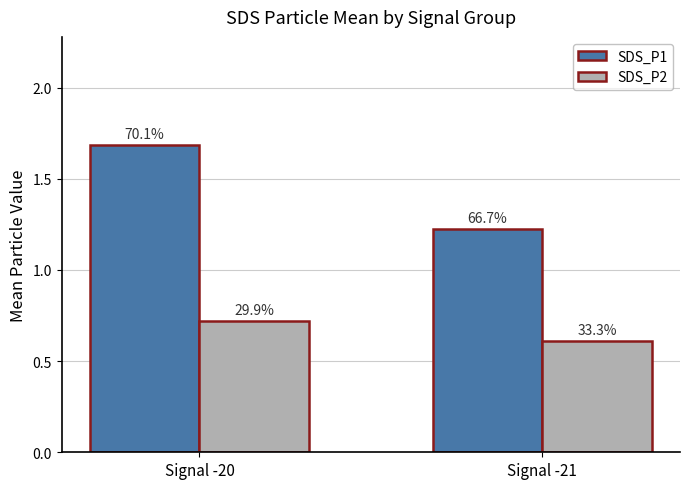

What are all the series names shown in the legend?

SDS_P1, SDS_P2